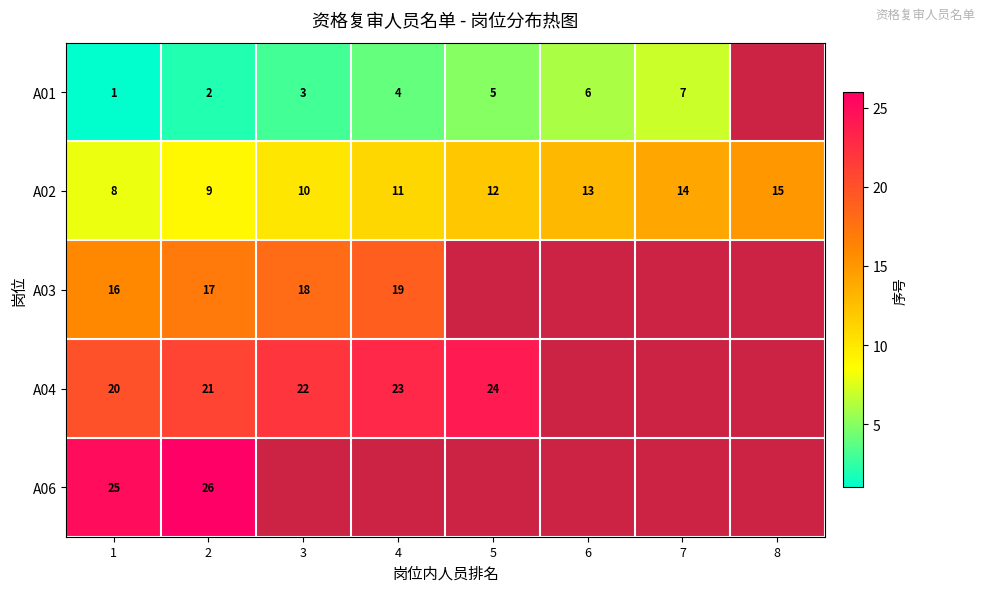

Which label corresponds to the largest value in the chart?

2